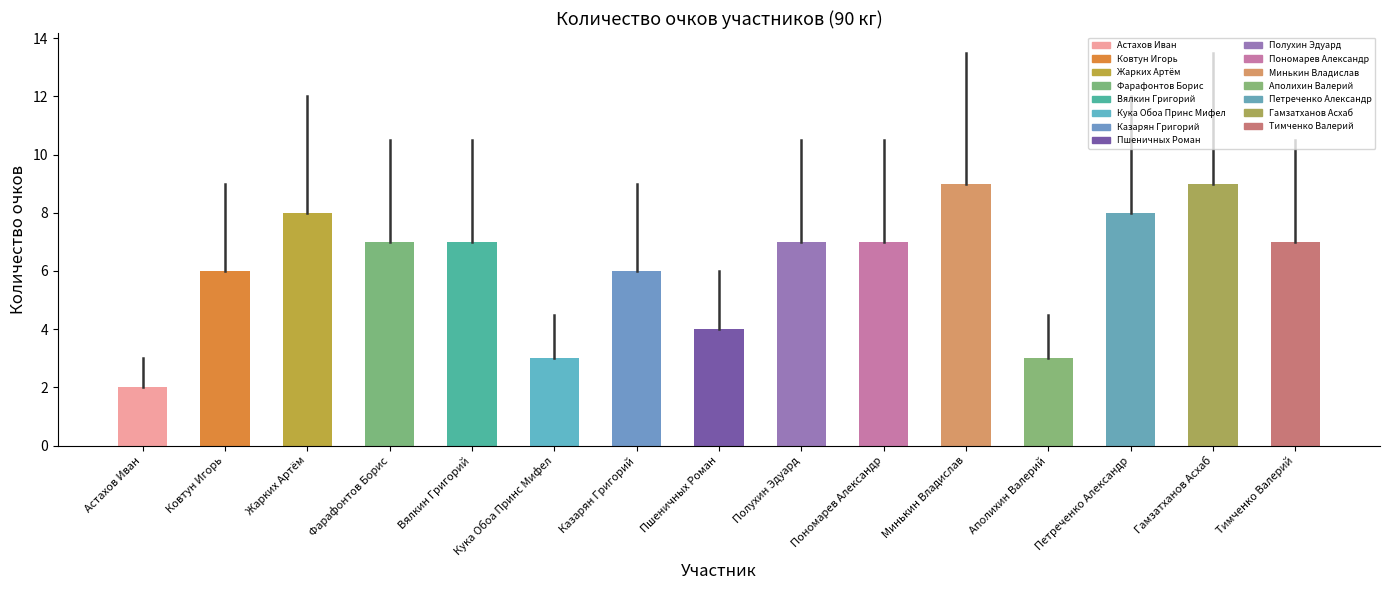

What is the label of the 3rd bar from the right?

Петреченко Александр